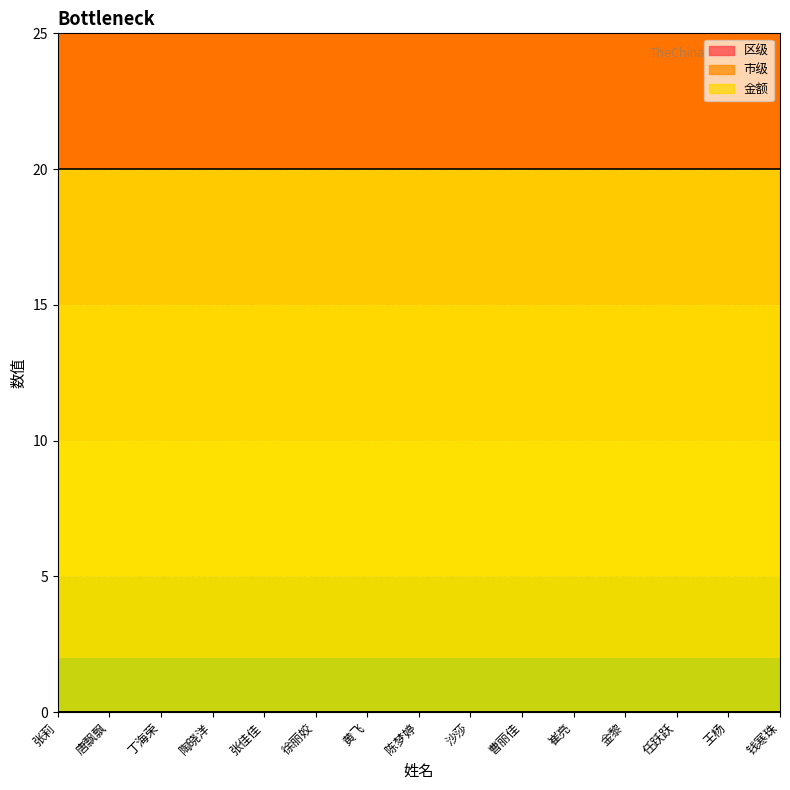

Count the number of categories in the chart.

15